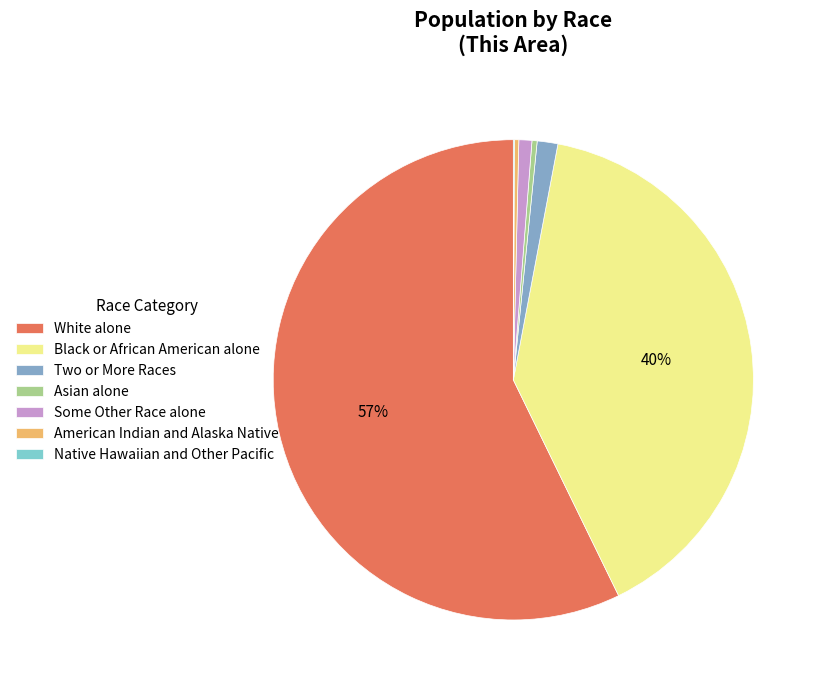

Is the sum of Two or More Races and American Indian and Alaska Native greater than half?

No